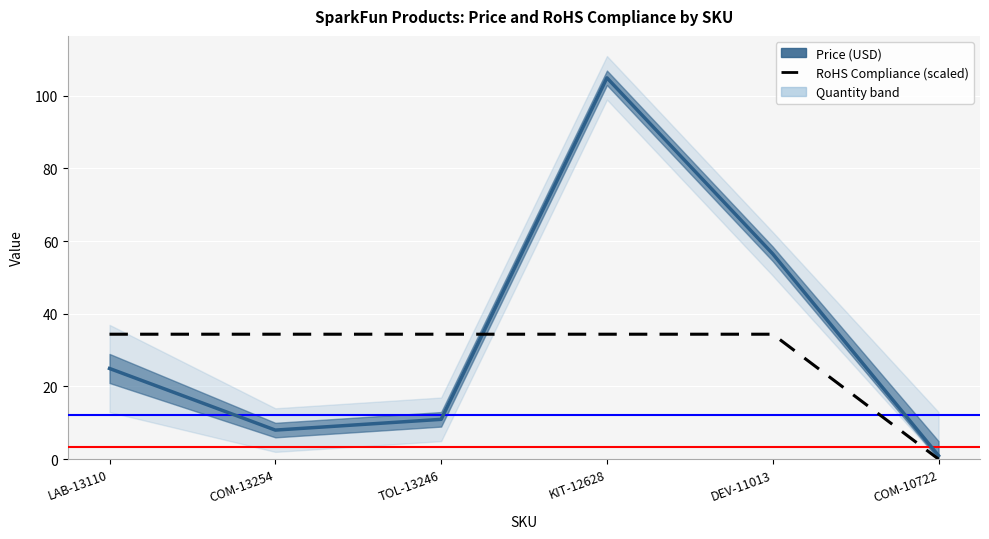

At which category does Price (USD) reach its first local valley?

COM-13254